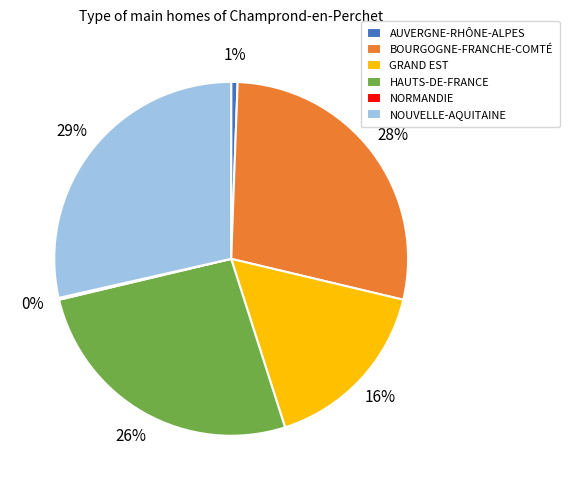

To the nearest percent, what is the combined percentage of NOUVELLE-AQUITAINE and BOURGOGNE-FRANCHE-COMTÉ?

57%